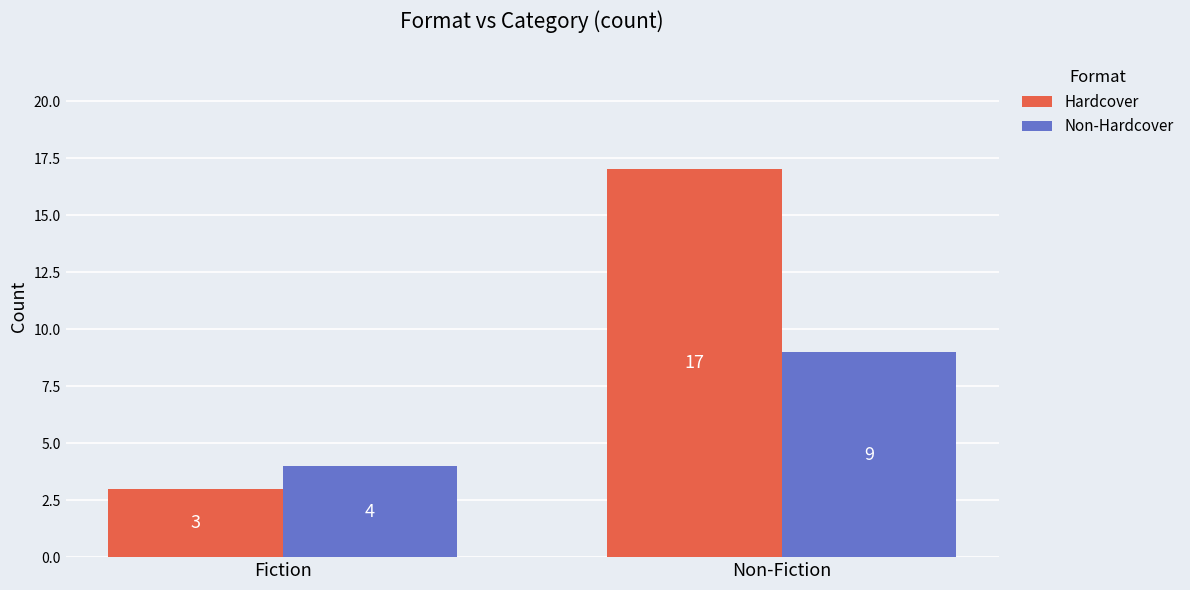

Between Fiction and Non-Fiction, which series saw the biggest shift?

Hardcover